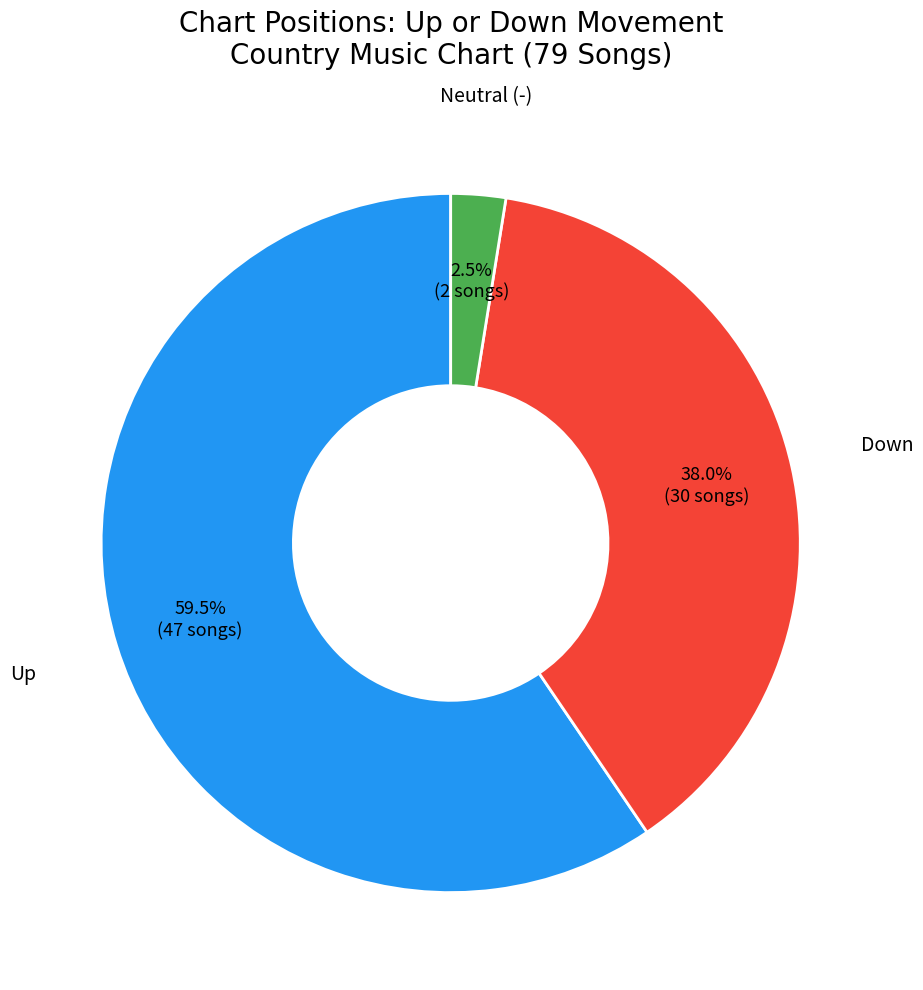

Is there a majority slice in this chart?

Yes